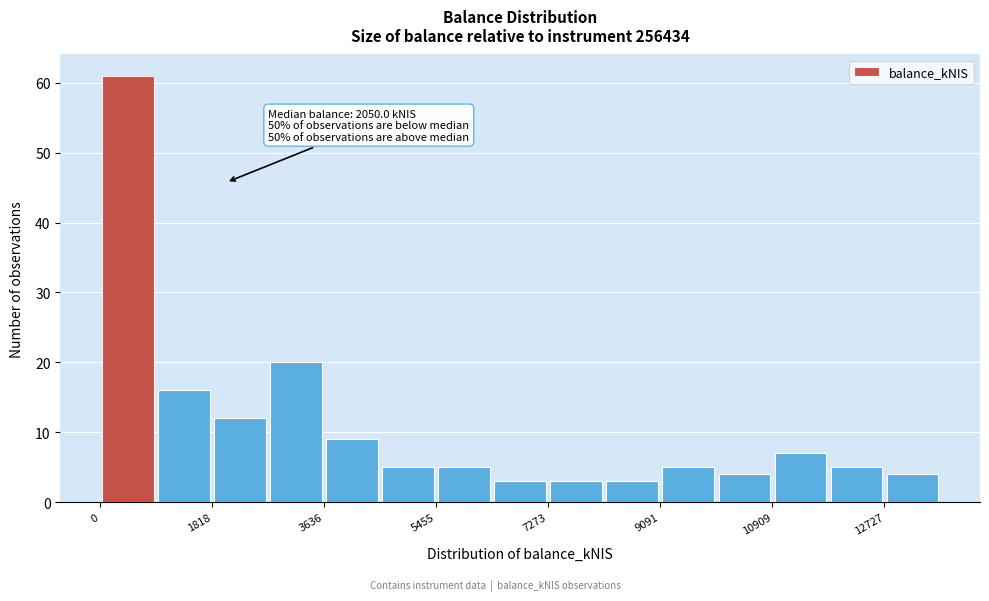

Over which range of the x-axis is the bar tallest?

0 to 1000